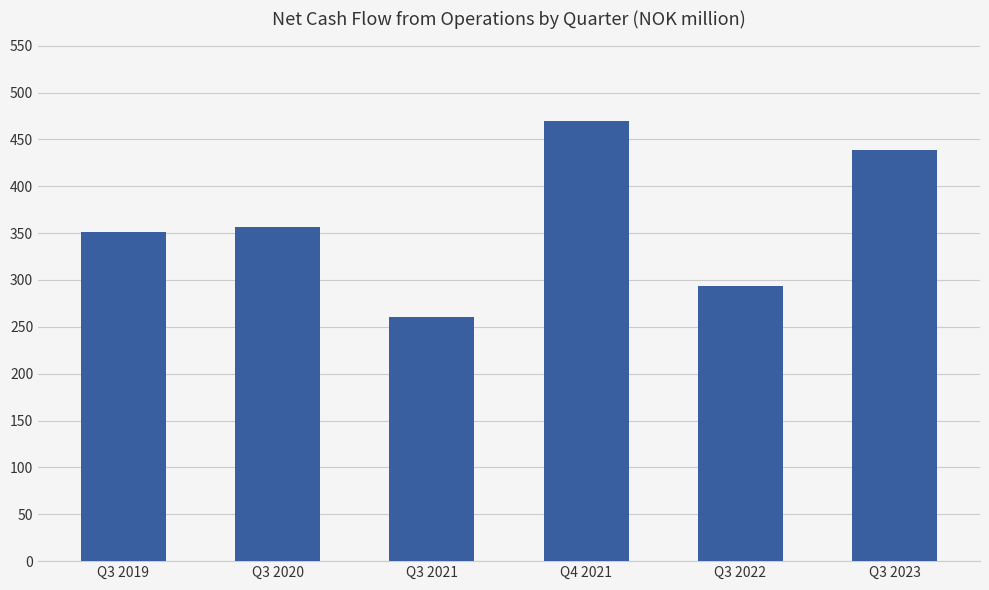

How many values are below 357?

3